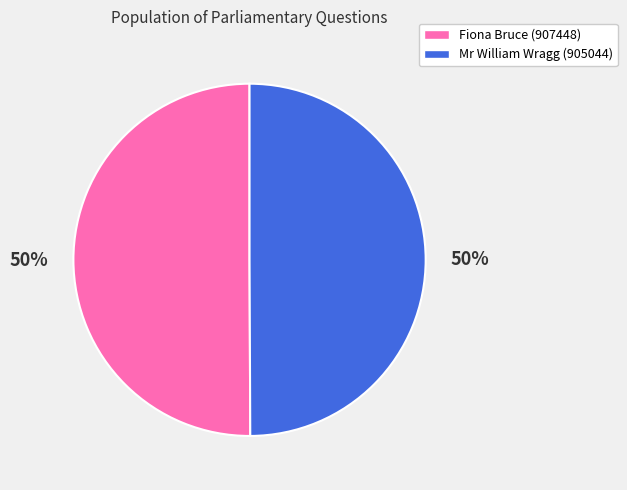

Is the sum of Mr William Wragg (905044) and Fiona Bruce (907448) greater than half?

Yes